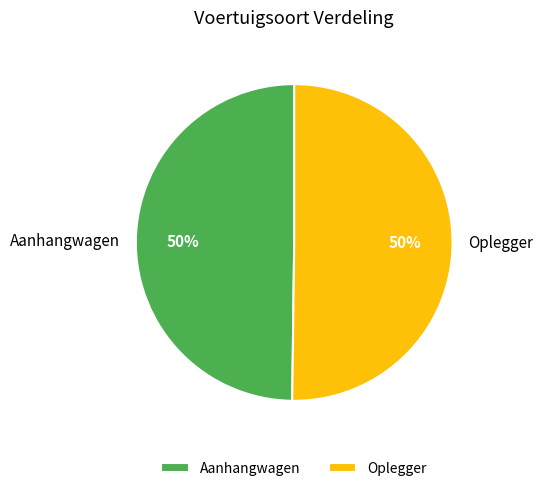

Is it true that Aanhangwagen is 37% of the pie?

False